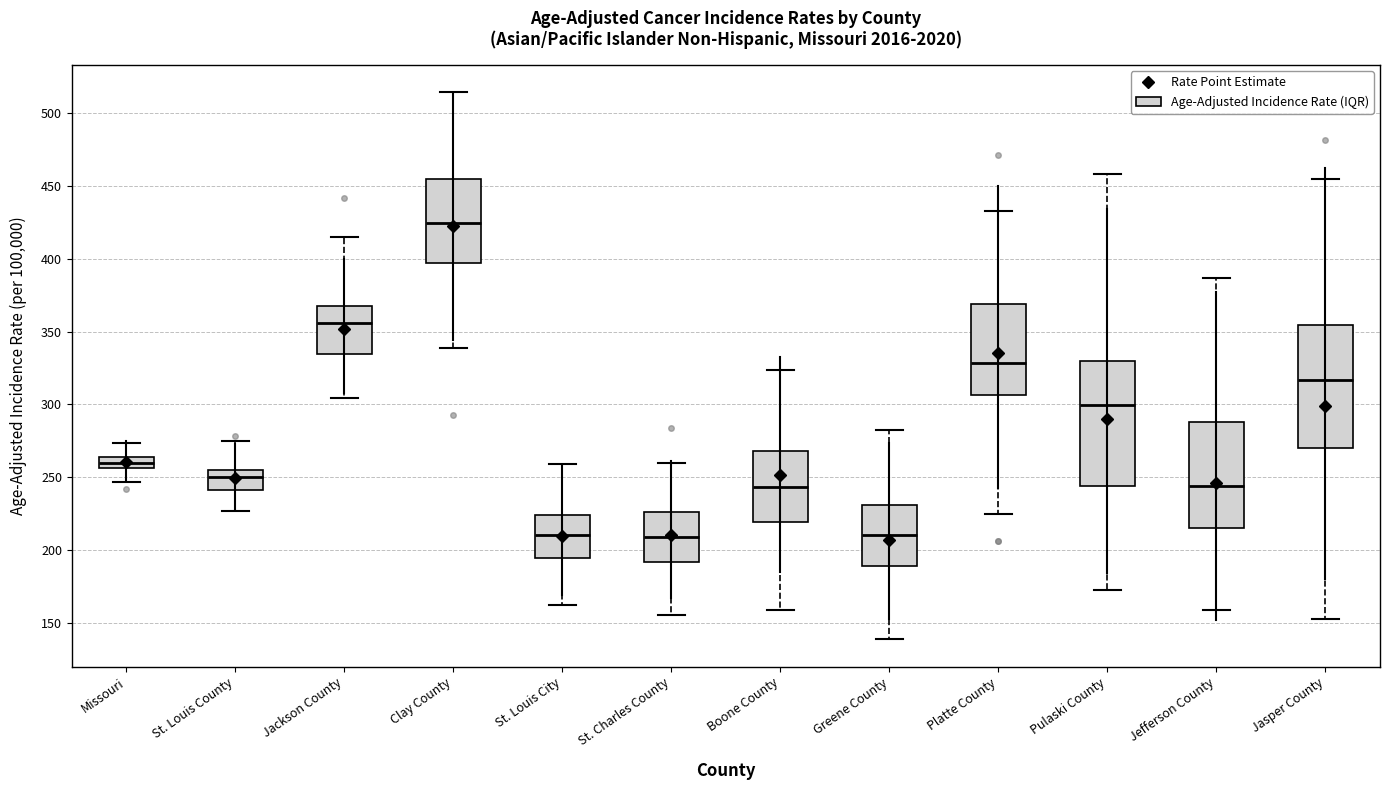

Reading left to right, transcribe this box plot: for each box, give where its median line is, the range the box spans, and where its two whiskers end, as read against the y-axis. The values are not printed on the chart, so give them approximately, as read against the axis.

Missouri: median 260, box 255 to 265, whiskers 245 to 275
St. Louis County: median 250, box 240 to 255, whiskers 225 to 275
Jackson County: median 355, box 335 to 370, whiskers 305 to 415
Clay County: median 425, box 395 to 455, whiskers 340 to 515
St. Louis City: median 210, box 195 to 225, whiskers 160 to 260
St. Charles County: median 210, box 190 to 225, whiskers 155 to 260
Boone County: median 245, box 220 to 270, whiskers 160 to 325
Greene County: median 210, box 190 to 230, whiskers 140 to 280
Platte County: median 330, box 305 to 370, whiskers 225 to 435
Pulaski County: median 300, box 245 to 330, whiskers 175 to 460
Jefferson County: median 245, box 215 to 290, whiskers 160 to 385
Jasper County: median 315, box 270 to 355, whiskers 155 to 455